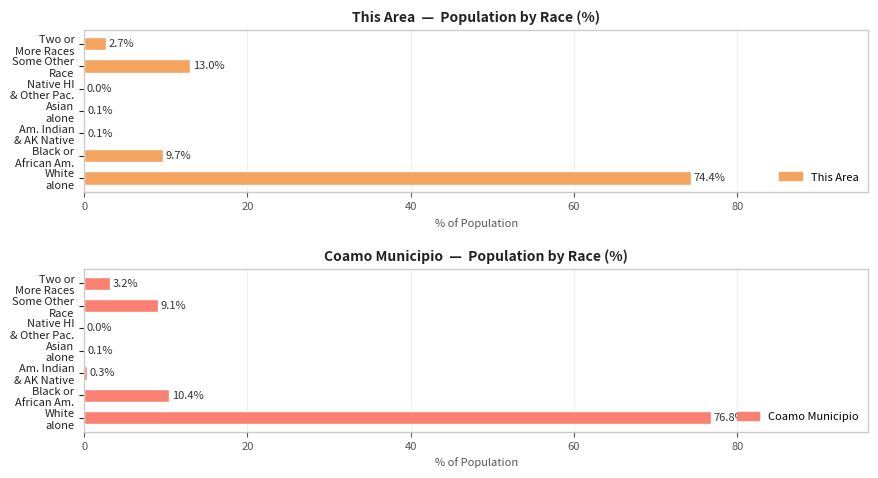

Does the chart contain any negative values?

No